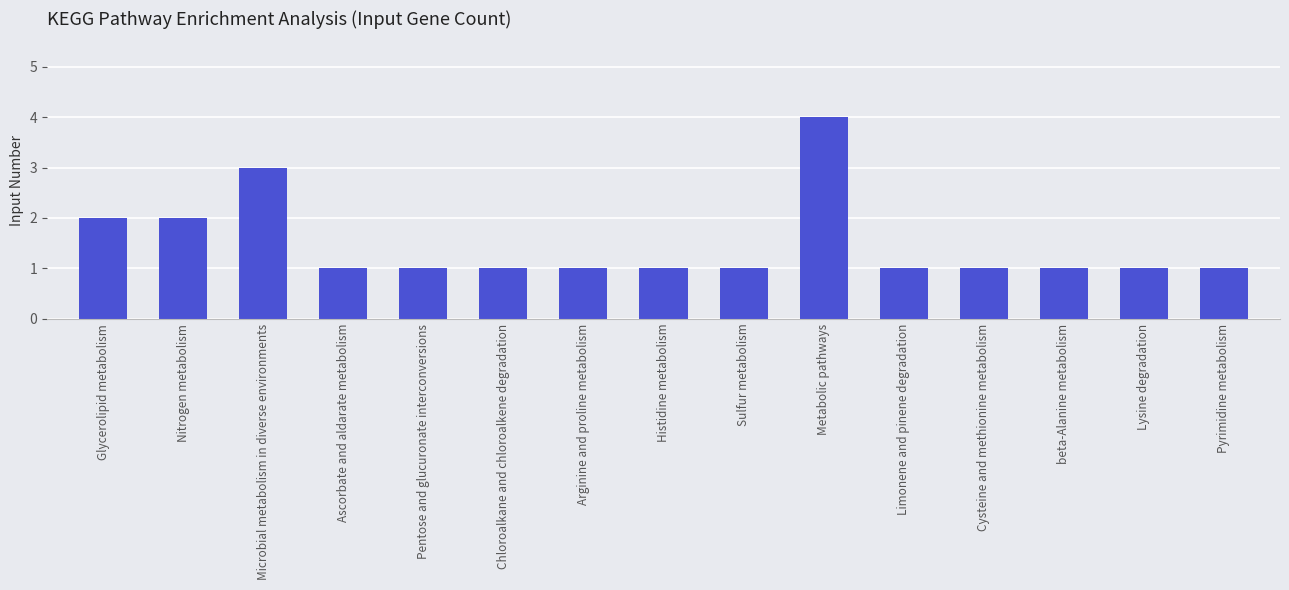

What is the greatest value displayed?

4